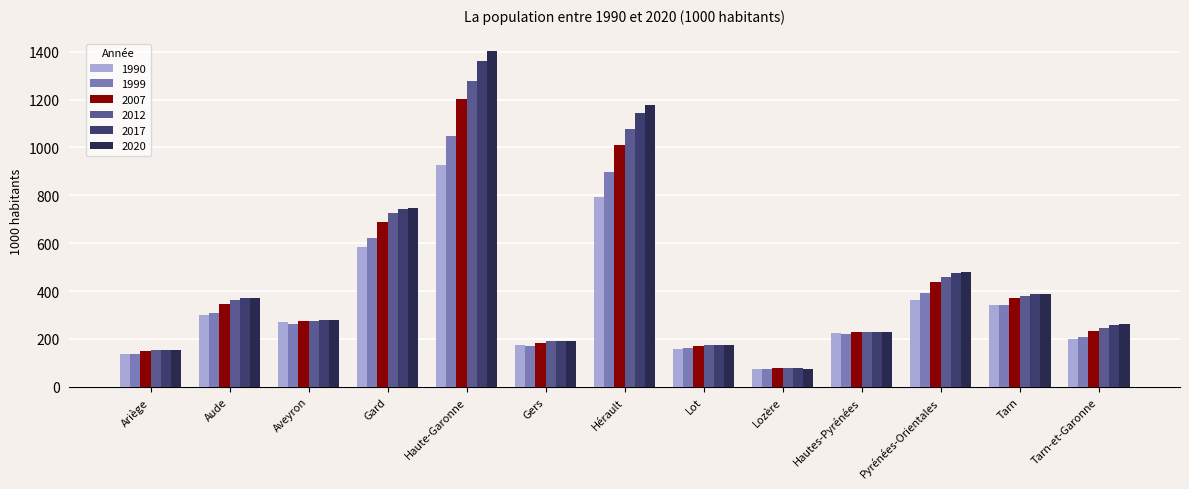

The value of 2017 at Aveyron is 91.0. True or false?

False